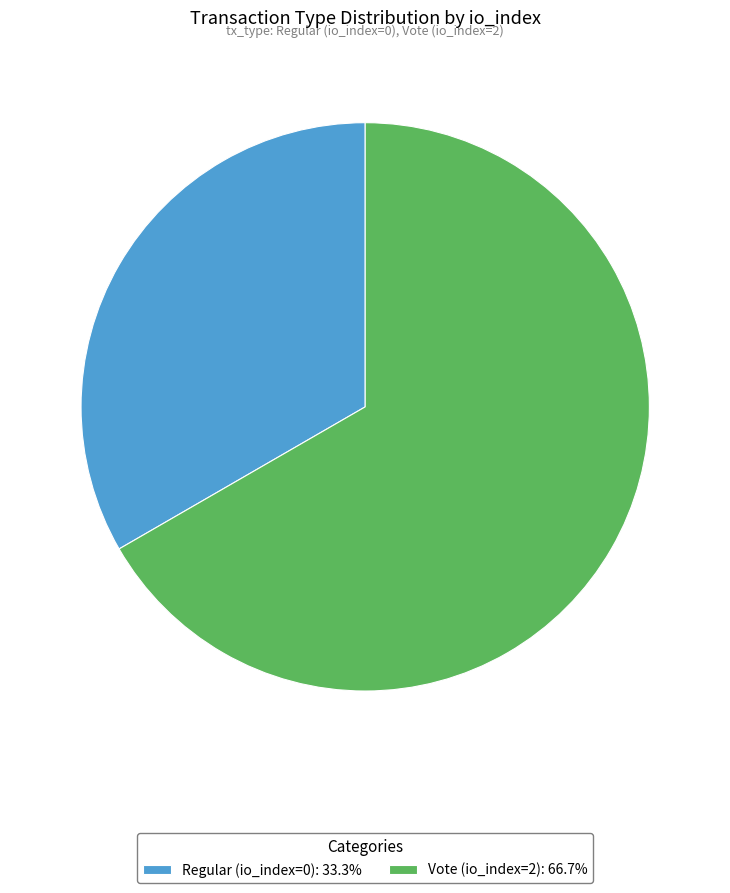

Approximately how many times larger is the value at Vote (io_index=2): 66.7% compared to Regular (io_index=0): 33.3%?

2.0